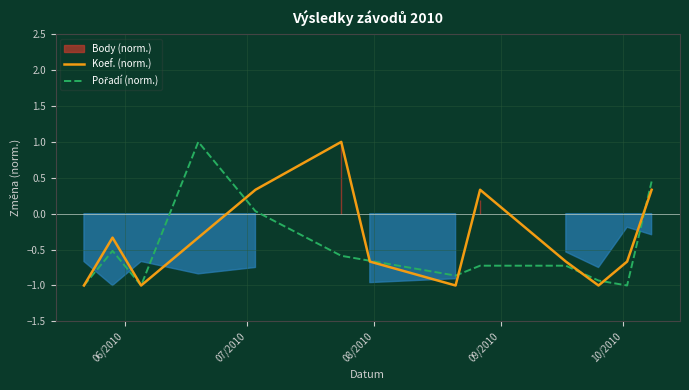

What is the highest value of the Koef. (norm.) series?

1.0